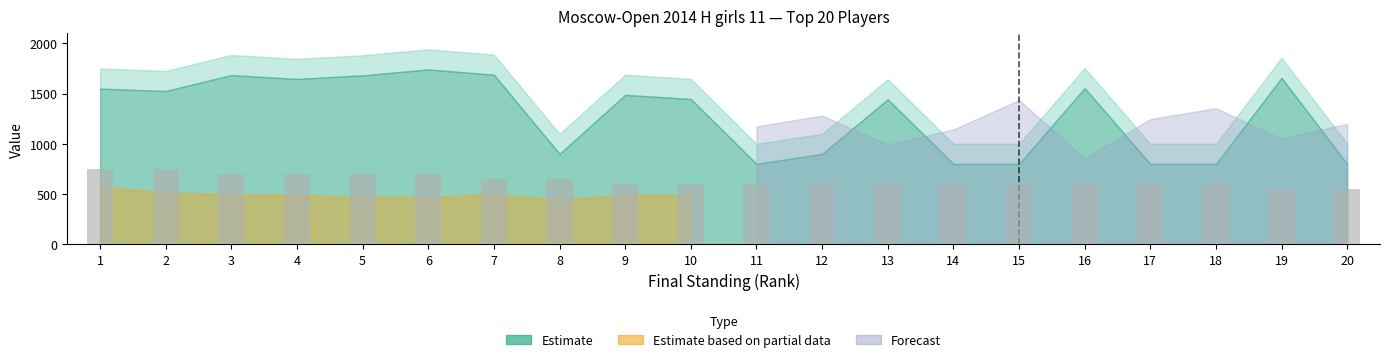

What is the value of the 19th bar from the left?

550